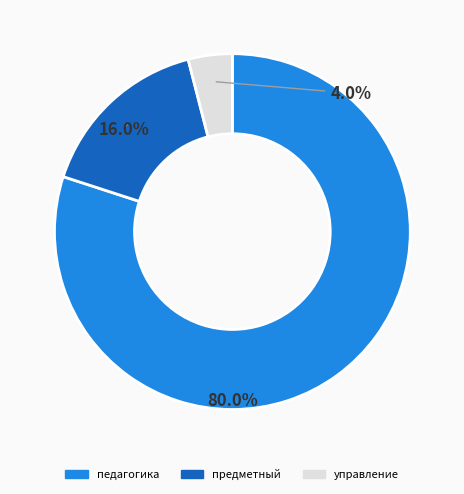

Is it true that управление is 28% of the pie?

False